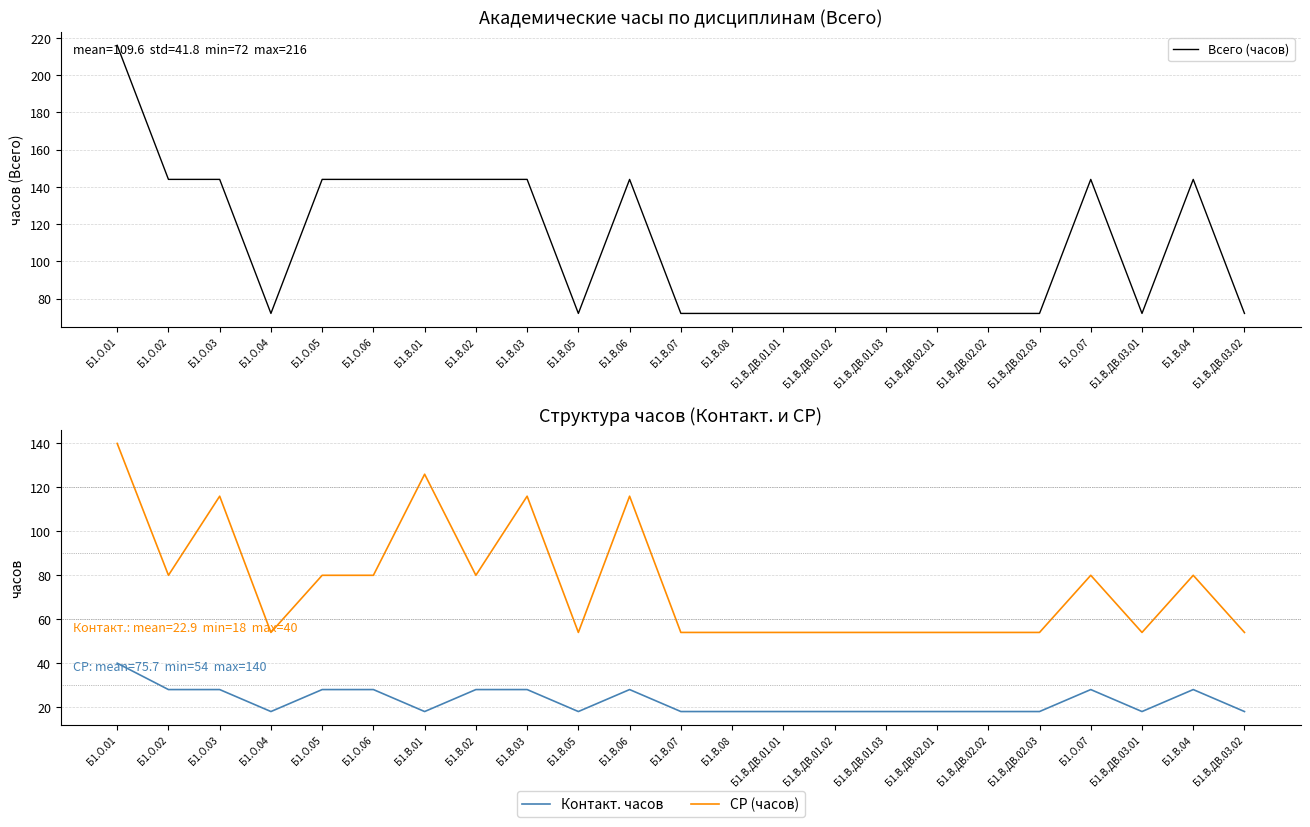

What is the label of the 3rd point from the right?

Б1.В.ДВ.03.01